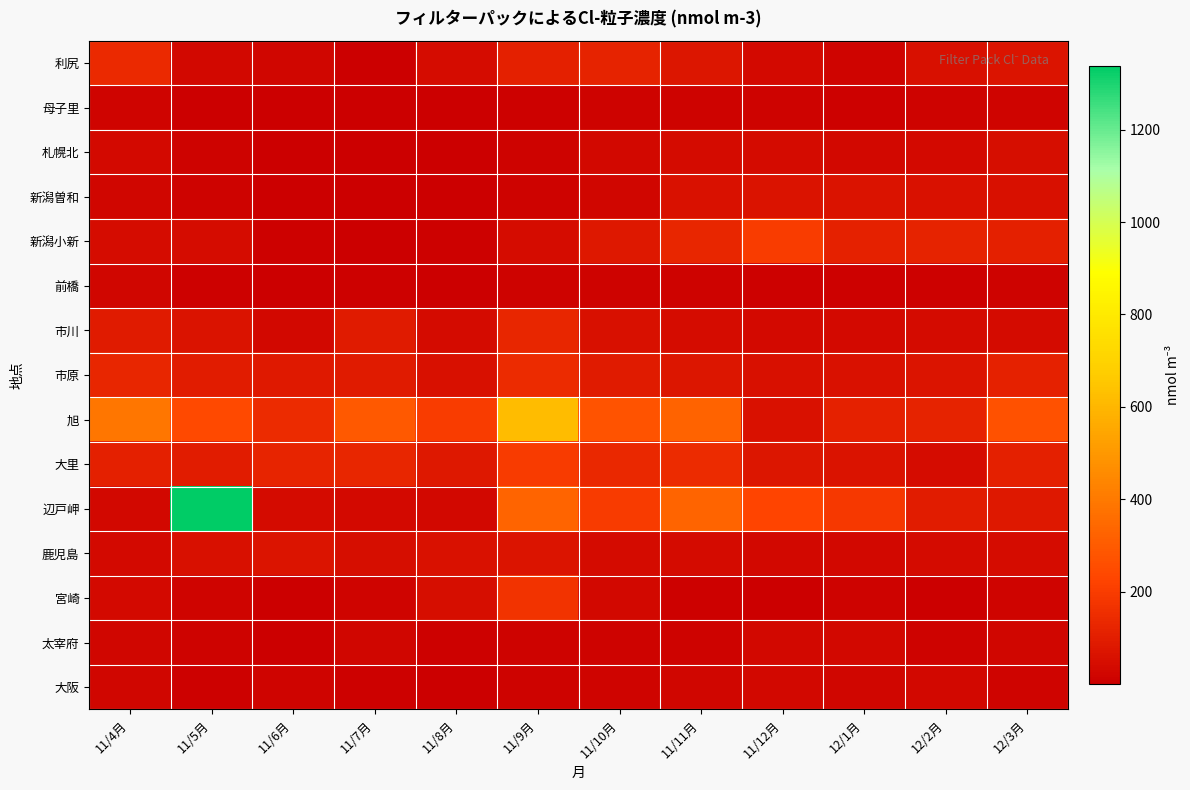

At 11/9月, list the series in order from smallest to largest.

母子里, 前橋, 大阪, 太宰府, 札幌北, 新潟曽和, 新潟小新, 鹿児島, 利尻, 市川, 市原, 宮崎, 大里, 辺戸岬, 旭